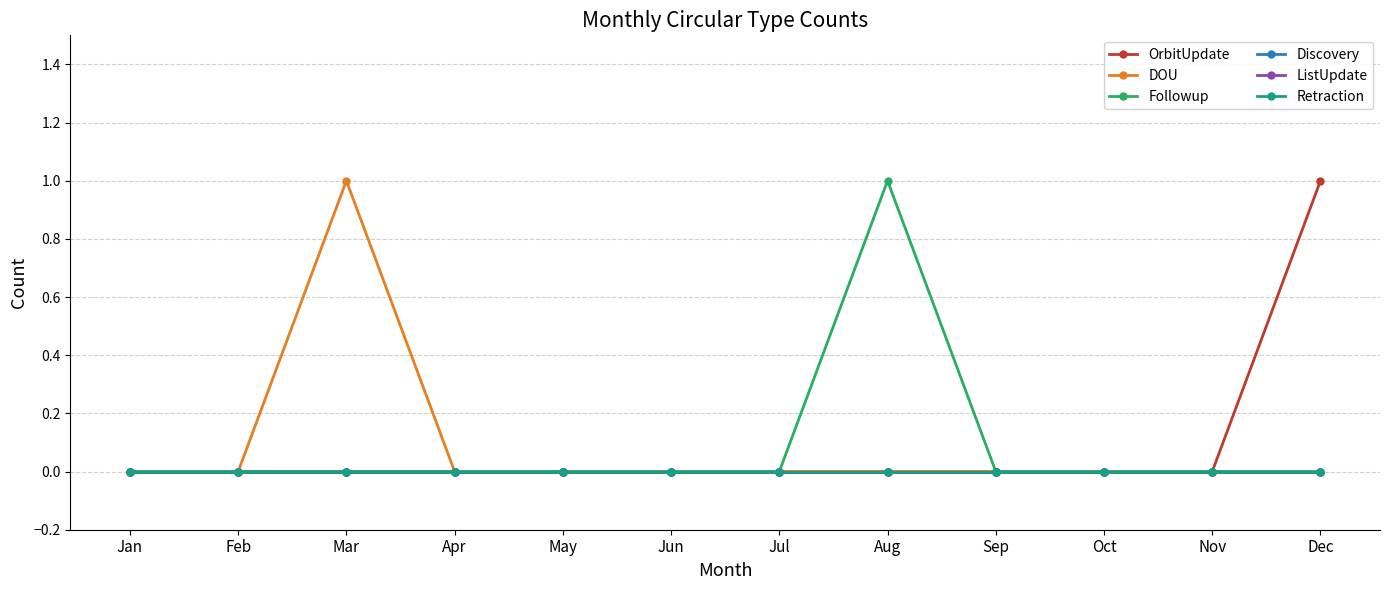

Reading left to right, what are all the values shown in this chart?

OrbitUpdate: 0	0	0	0	0	0	0	0	0	0	0	1
DOU: 0	0	1	0	0	0	0	0	0	0	0	0
Followup: 0	0	0	0	0	0	0	1	0	0	0	0
Discovery: 0	0	0	0	0	0	0	0	0	0	0	0
ListUpdate: 0	0	0	0	0	0	0	0	0	0	0	0
Retraction: 0	0	0	0	0	0	0	0	0	0	0	0